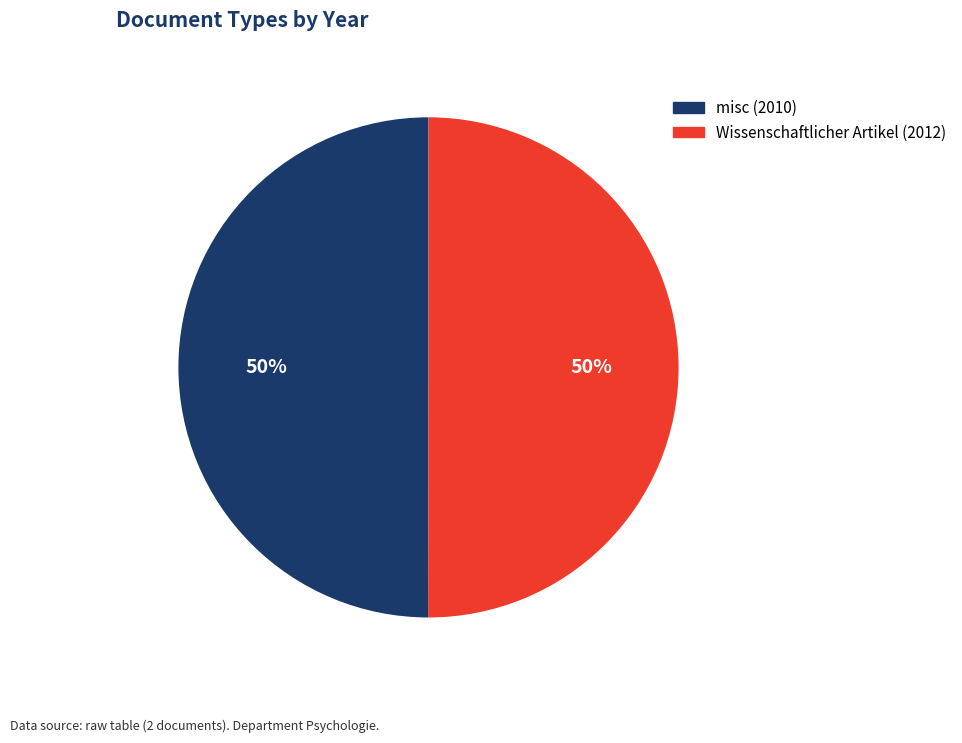

To the nearest percent, what portion does Wissenschaftlicher Artikel (2012) represent?

50%